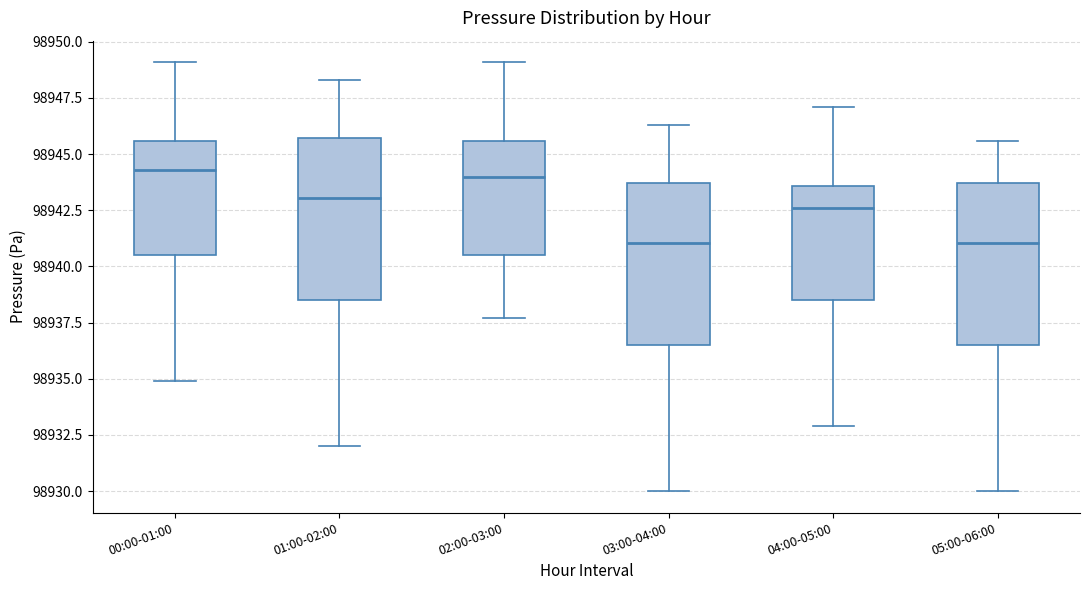

Where is the lower edge of the box for 05:00-06:00 on the y-axis? The values are not printed on the chart, so give them approximately, as read against the axis.

98936.5